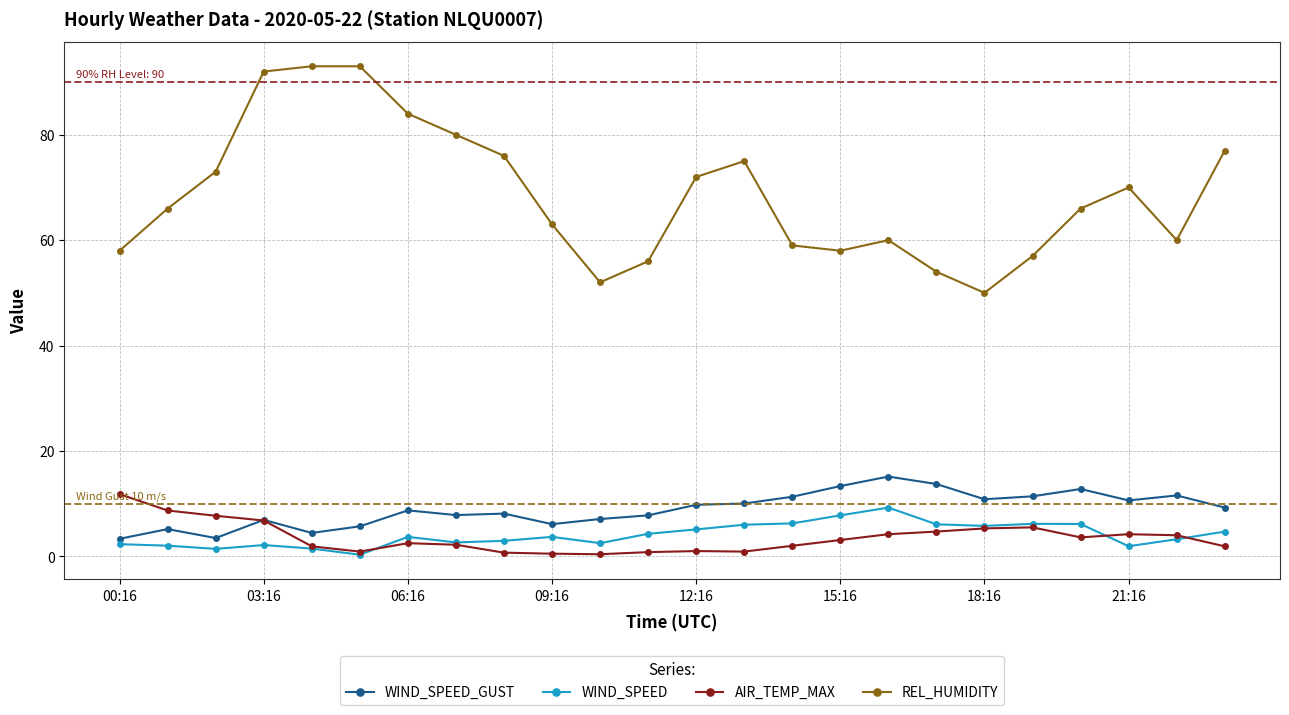

True or false: AIR_TEMP_MAX has more than 1 points higher than both neighbors.

True